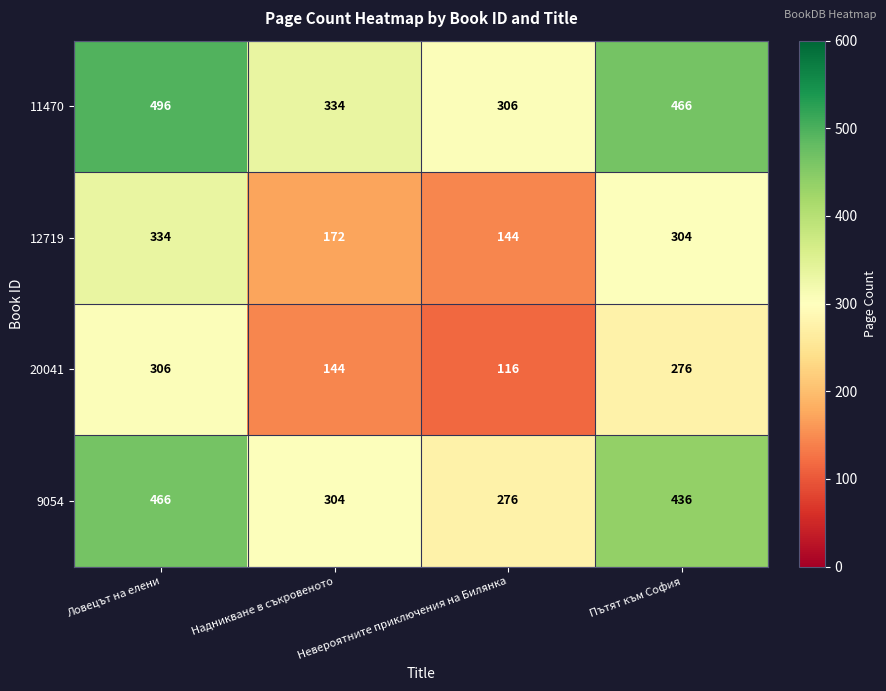

Count the 9054 values in the range 304 to 466.

3